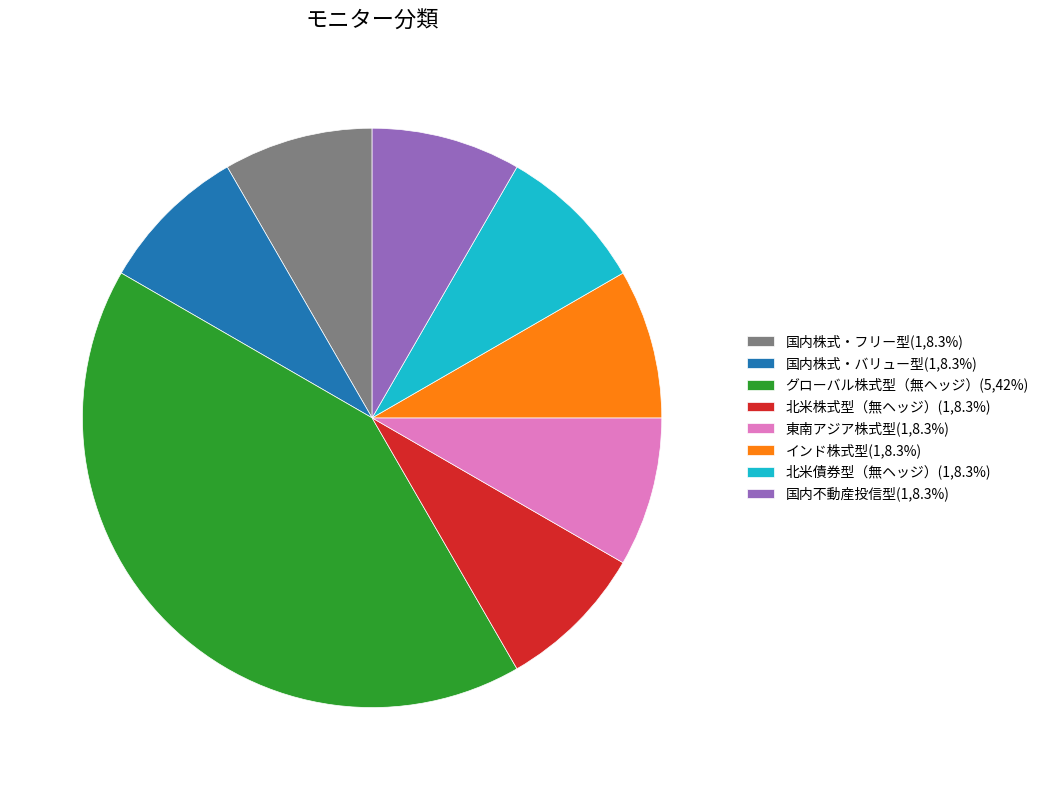

Which category has the biggest portion of the pie?

グローバル株式型（無ヘッジ）